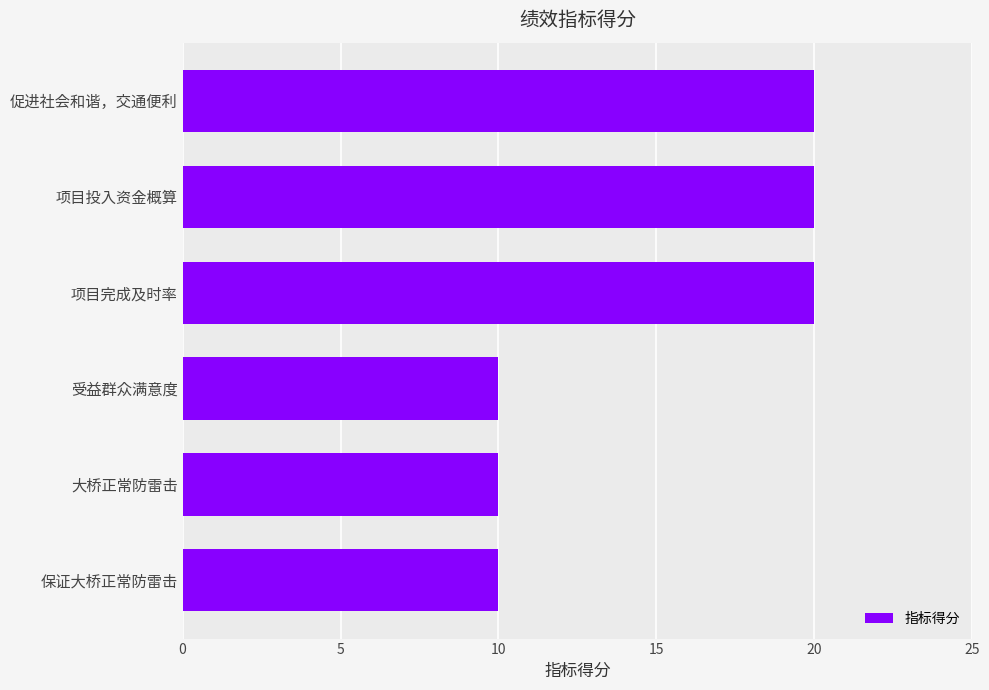

What is the greatest value displayed?

20